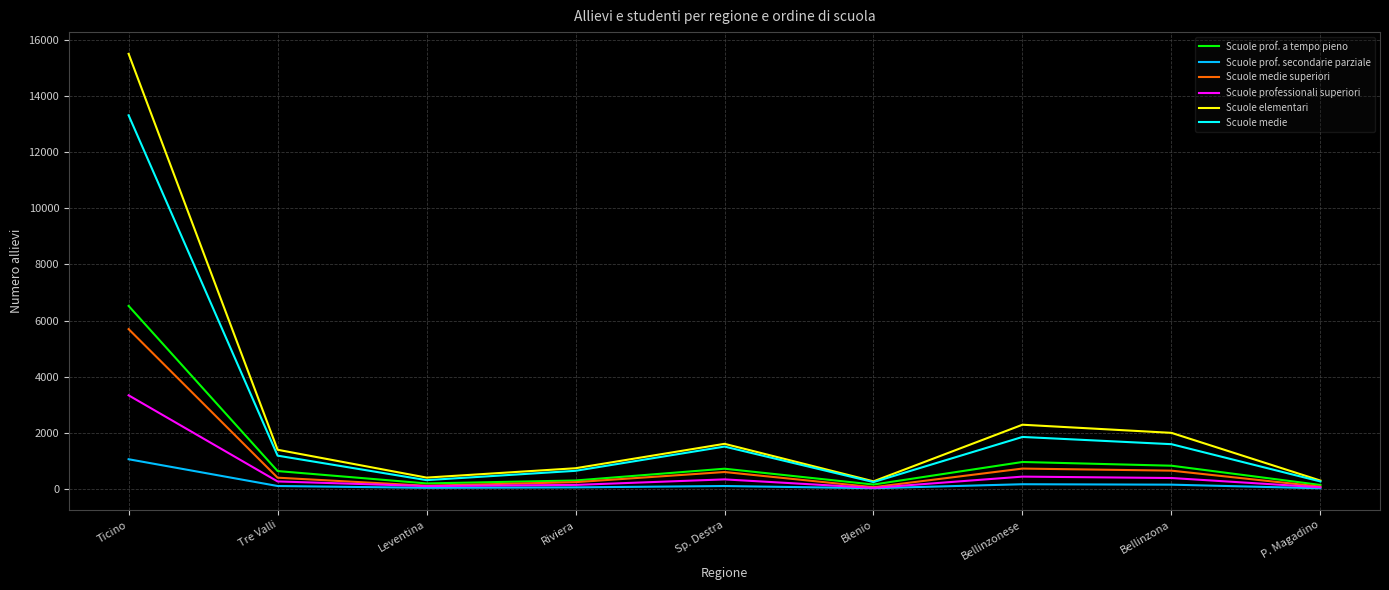

Where is Scuole medie superiori nearest to the value 2873?

Bellinzonese